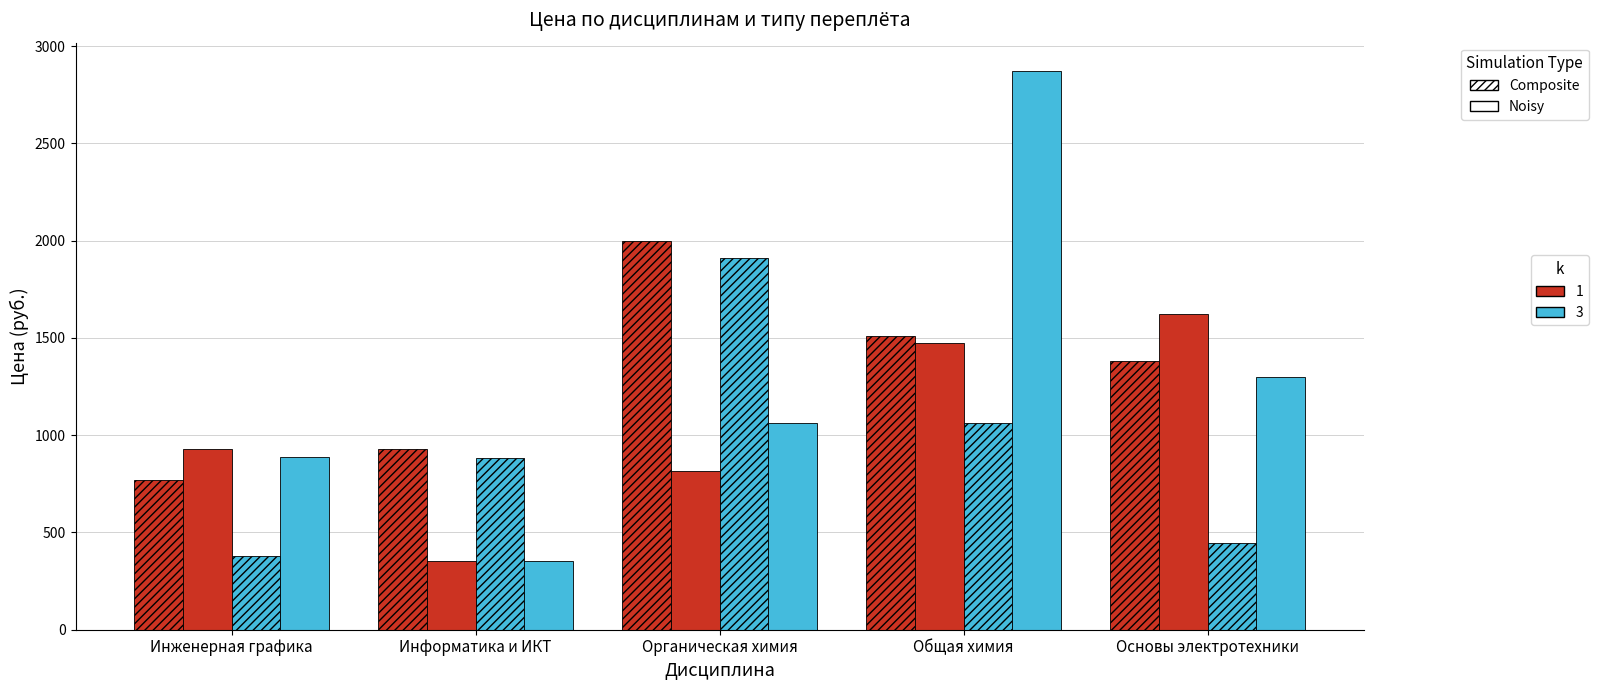

Which label corresponds to the largest value in the chart?

Общая химия